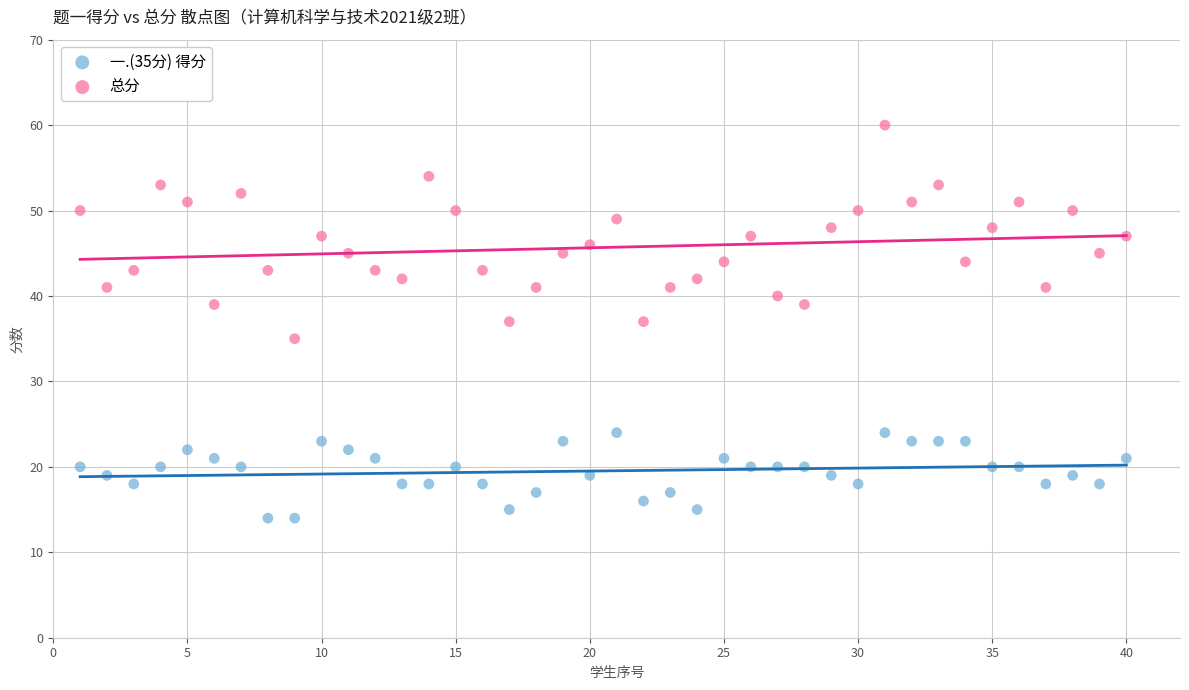

Which series reaches the minimum Y coordinate?

一.(35分) 得分